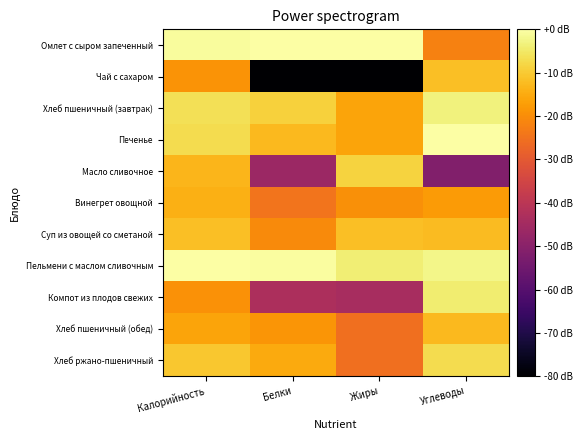

Between Белки and Углеводы, which series saw the biggest shift?

Чай с сахаром